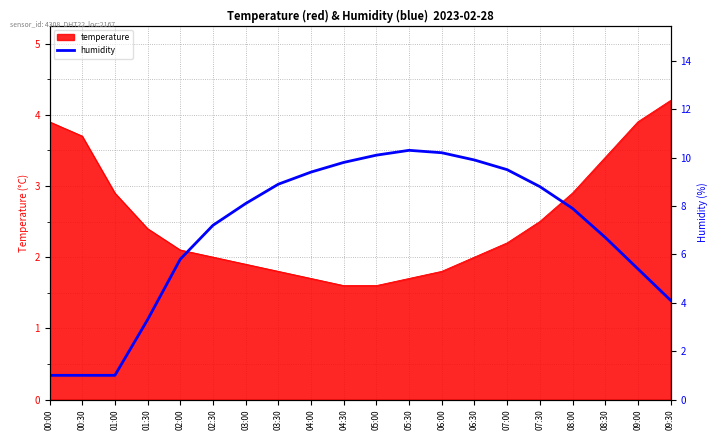

The temperature series shows 6.4 at 00:00. True or false?

False